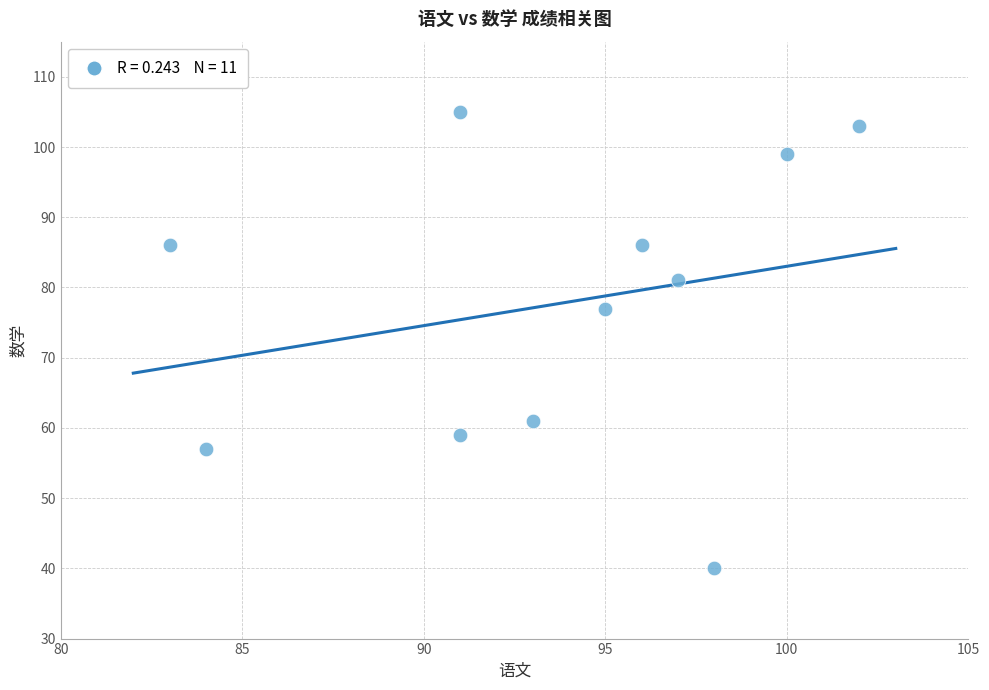

What Y value in the scatter plot is closest to 72?

77